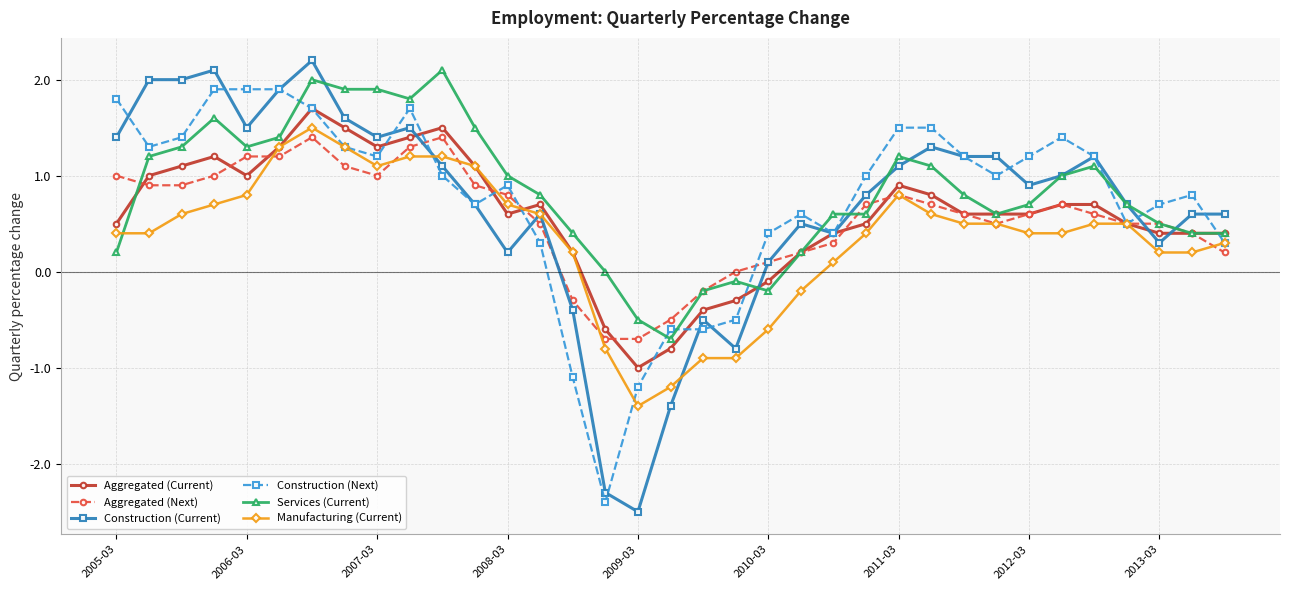

What is the average value of the Construction (Current) series?

0.7